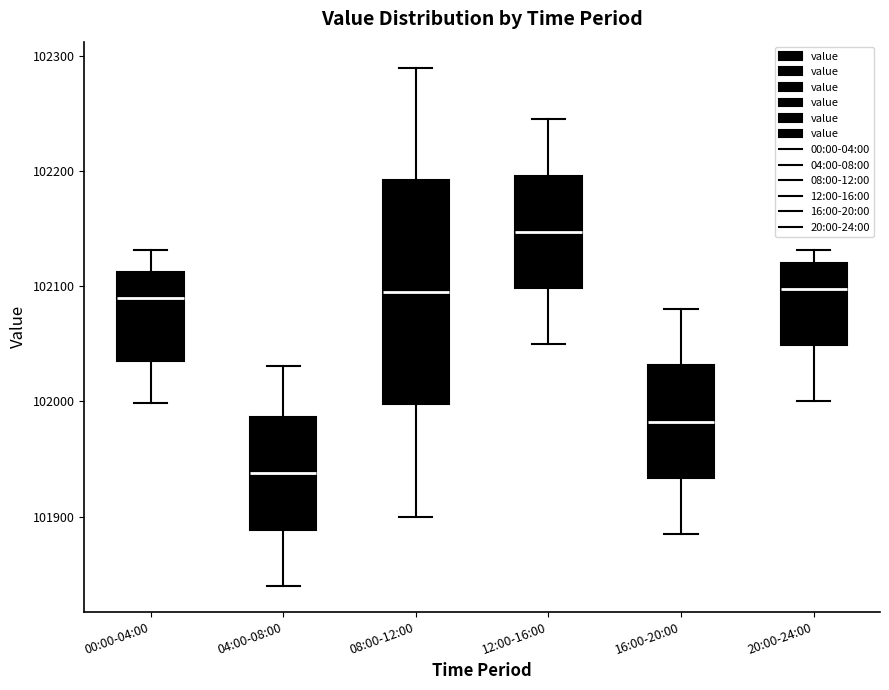

Reading left to right, read every box against the y-axis: the position of its median line, the range the box covers, and the ends of its whiskers. The values are not printed on the chart, so give them approximately, as read against the axis.

00:00-04:00: median 102090, box 102040 to 102110, whiskers 102000 to 102130
04:00-08:00: median 101940, box 101890 to 101990, whiskers 101840 to 102030
08:00-12:00: median 102100, box 102000 to 102190, whiskers 101900 to 102290
12:00-16:00: median 102150, box 102100 to 102200, whiskers 102050 to 102250
16:00-20:00: median 101980, box 101930 to 102030, whiskers 101890 to 102080
20:00-24:00: median 102100, box 102050 to 102120, whiskers 102000 to 102130